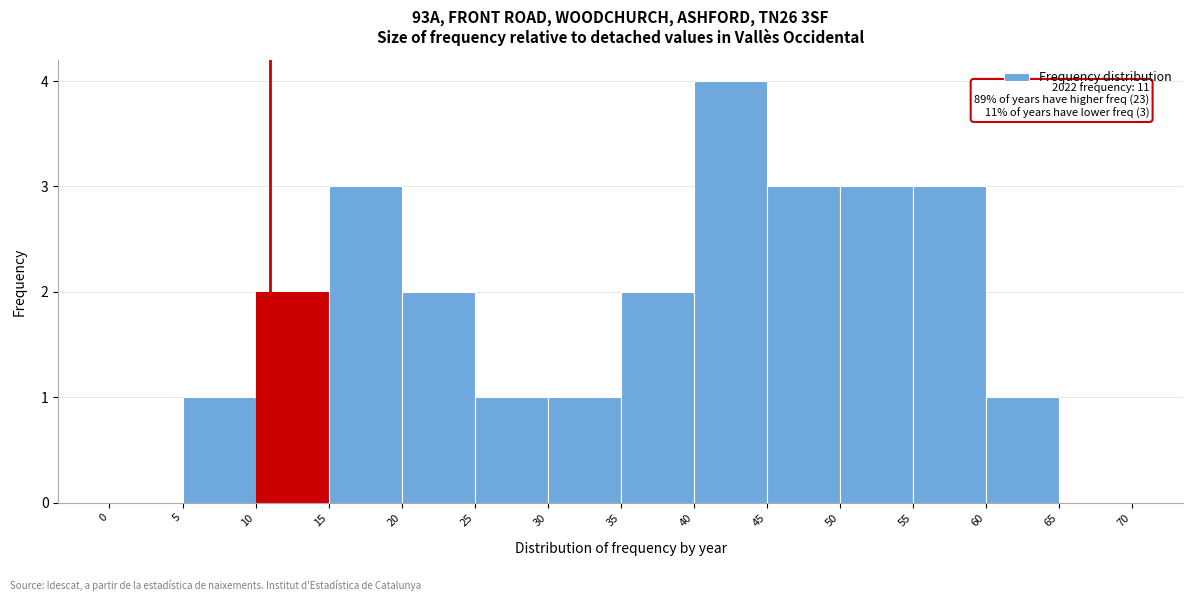

Over which range of the x-axis is the bar tallest?

40 to 45